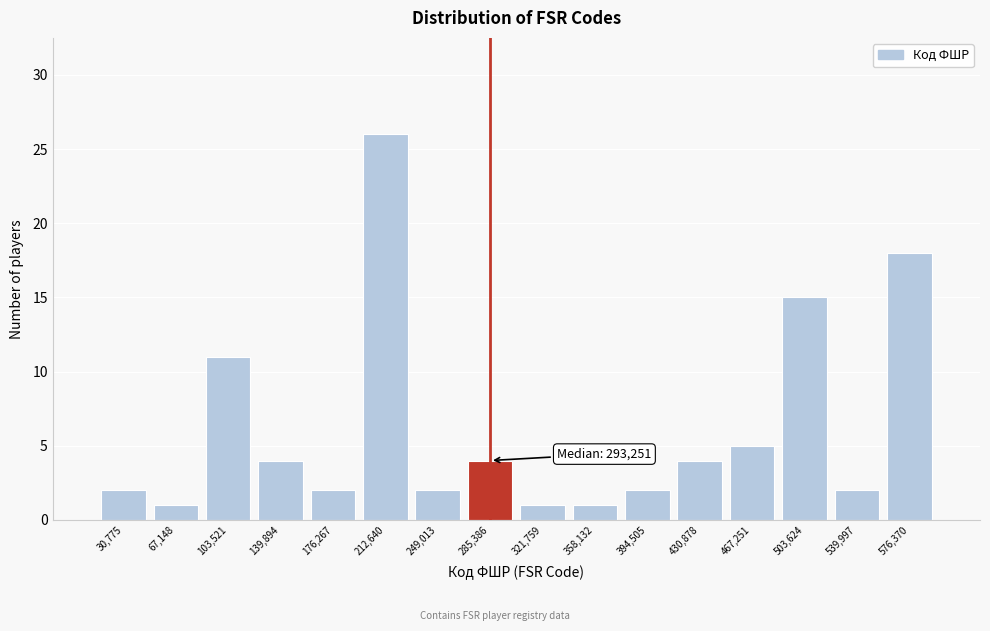

Reading left to right, transcribe all the data shown in this chart.

30,775=2	67,148=1	103,521=11	139,894=4	176,267=2	212,640=26	249,013=2	285,386=4	321,759=1	358,132=1	394,505=2	430,878=4	467,251=5	503,624=15	539,997=2	576,370=18